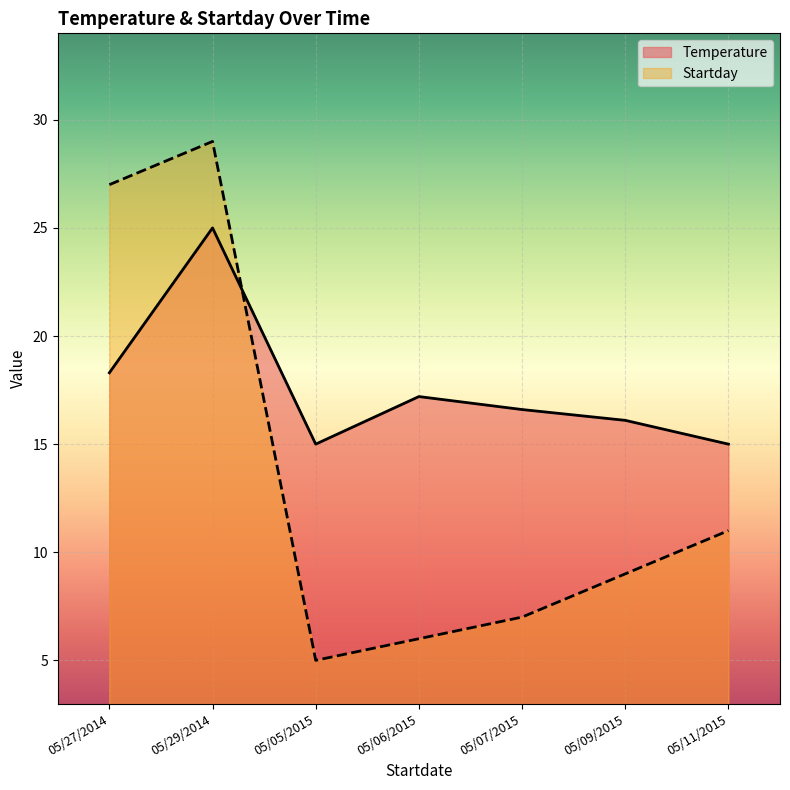

At which category does Temperature reach its first local peak?

05/29/2014